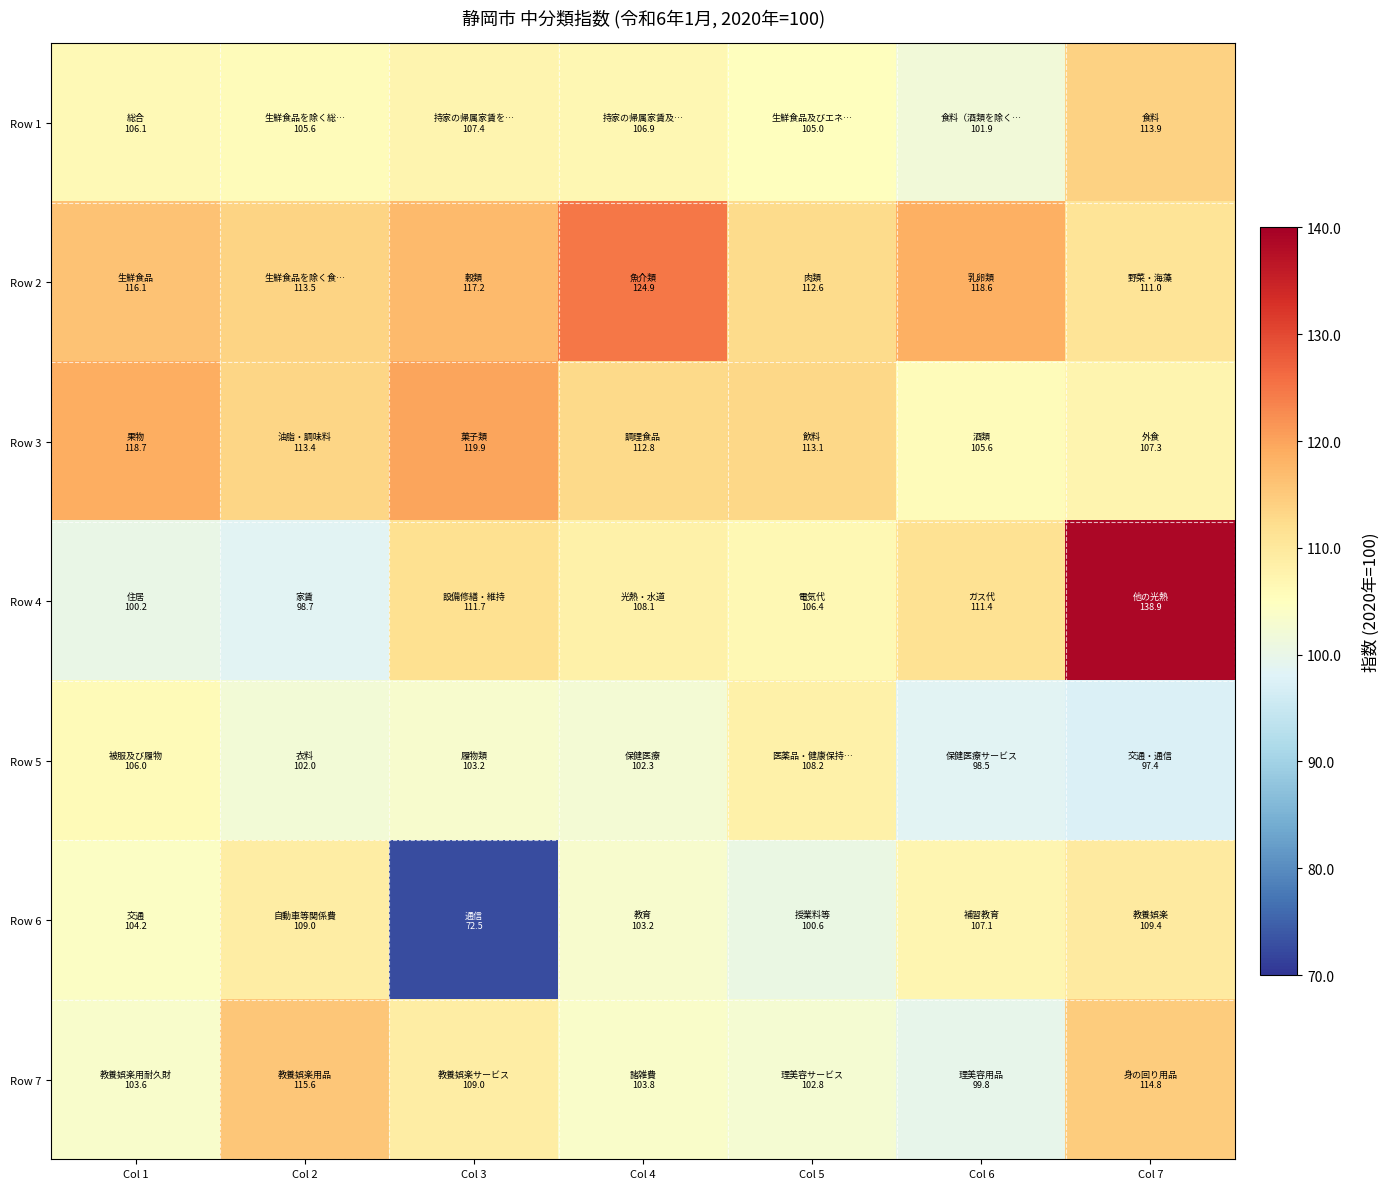

At how many categories does at least one series exceed 114?

6